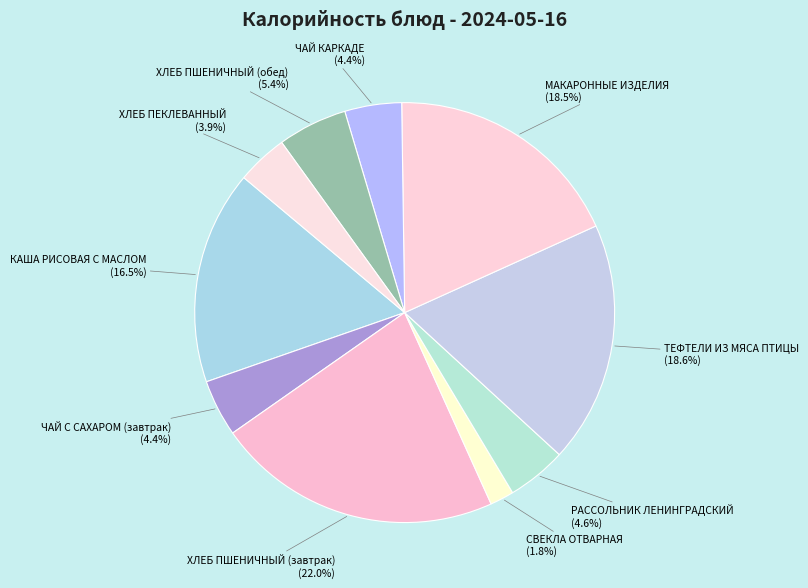

Which slice is the largest?

ХЛЕБ ПШЕНИЧНЫЙ (завтрак)